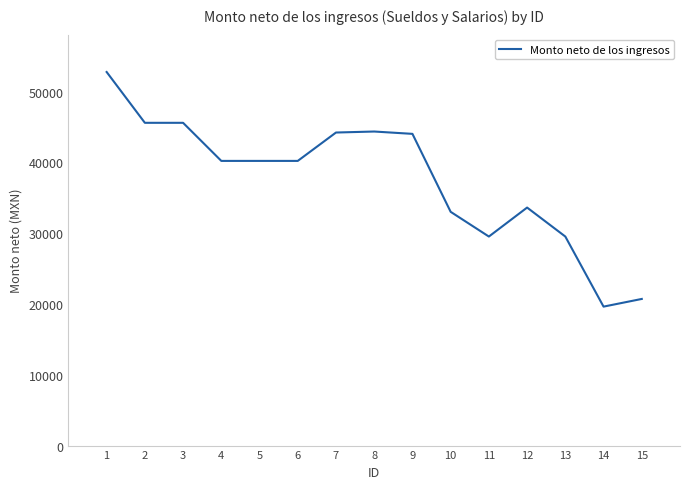

Approximately how many times larger is the value at 7 compared to 12?

1.3